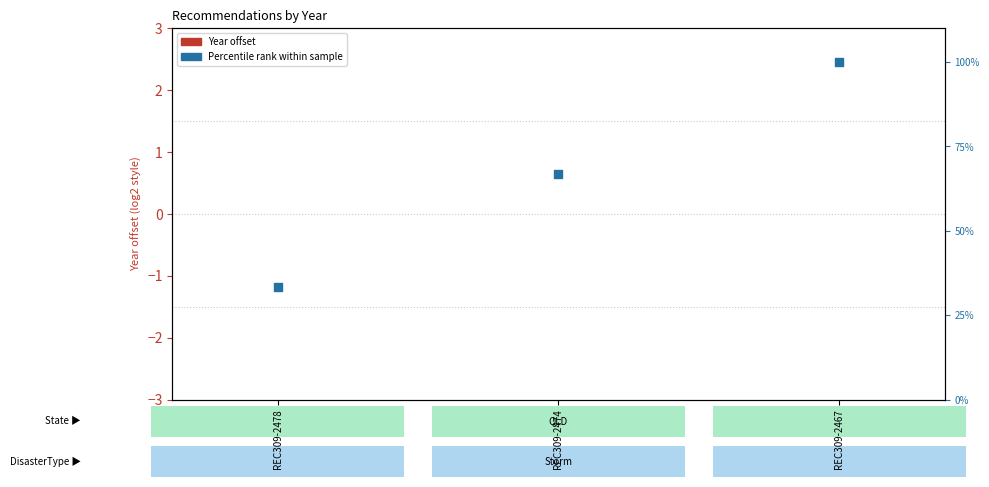

At how many categories does at least one series exceed 75?

1